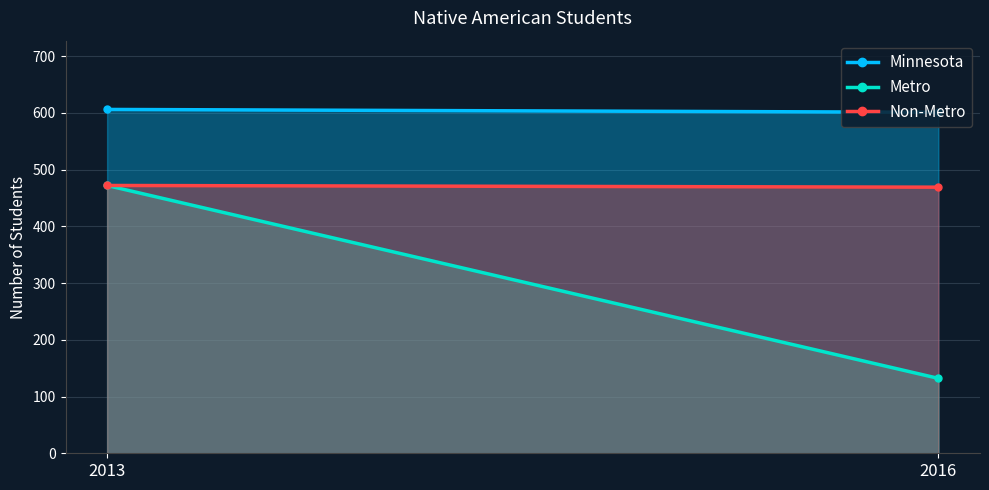

Count the Metro values in the range 132 to 472.

2